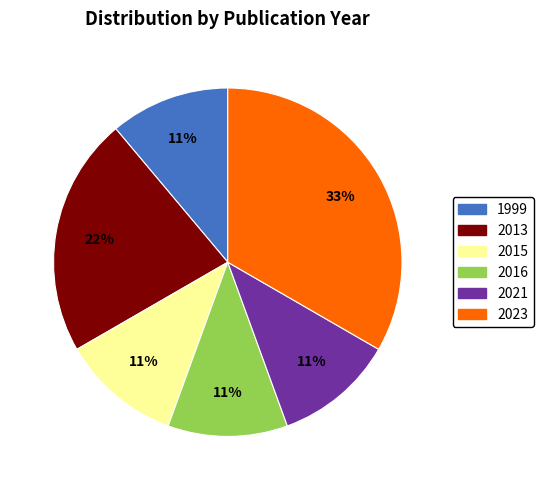

To the nearest percent, what is the difference between the largest and smallest slice percentages?

22%